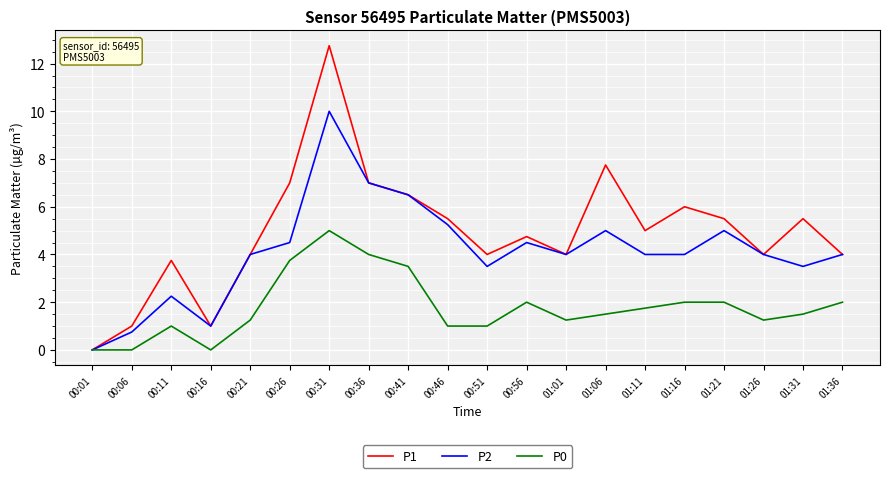

What is the spread (max minus min) of values at 00:16?

1.0